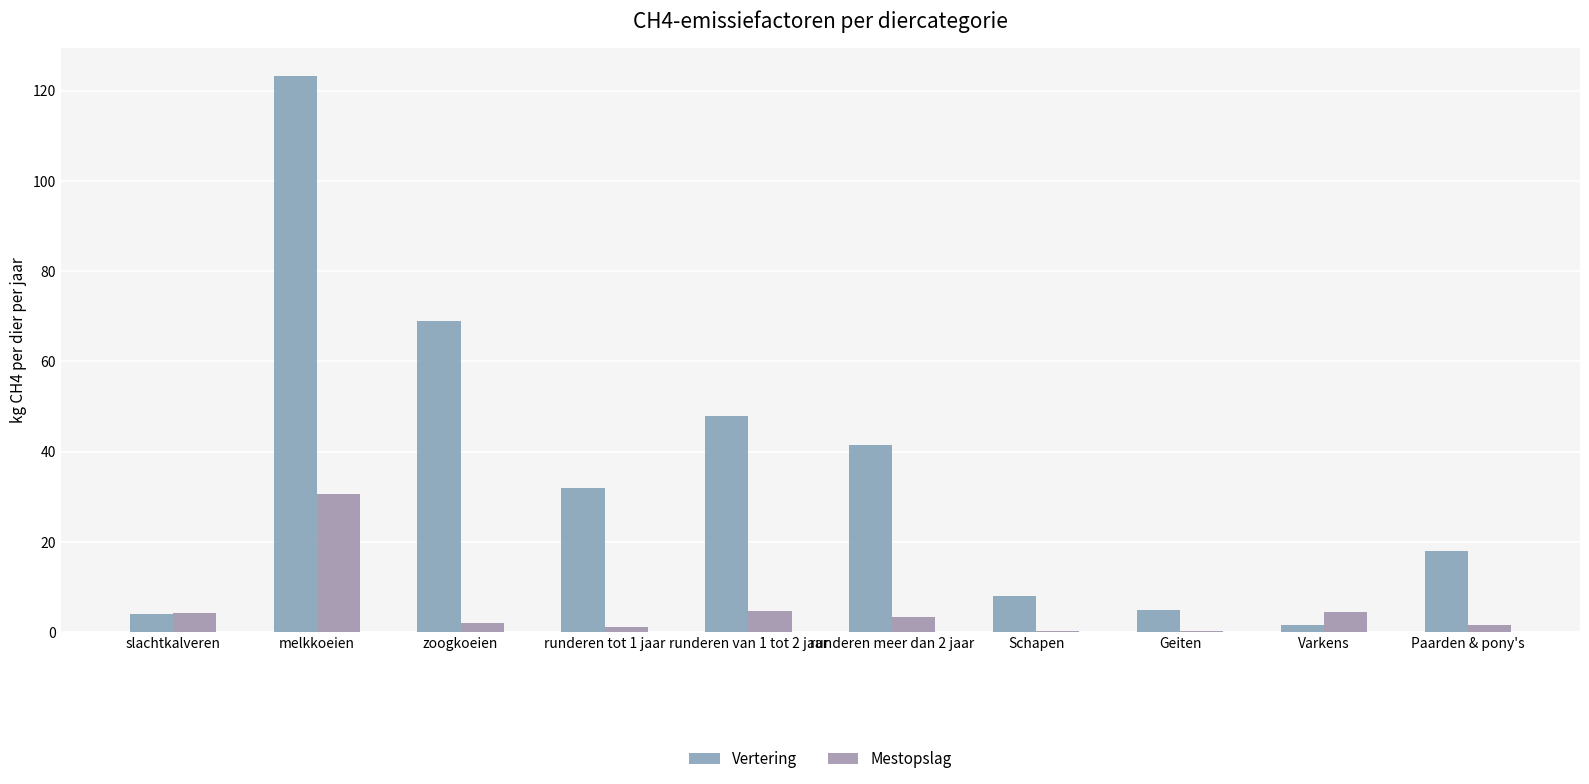

At which category does the chart reach its minimum across all series?

Geiten